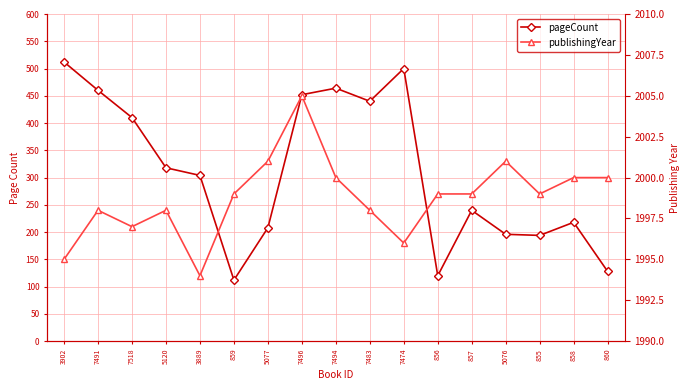

Where is the first local maximum for pageCount?

7494